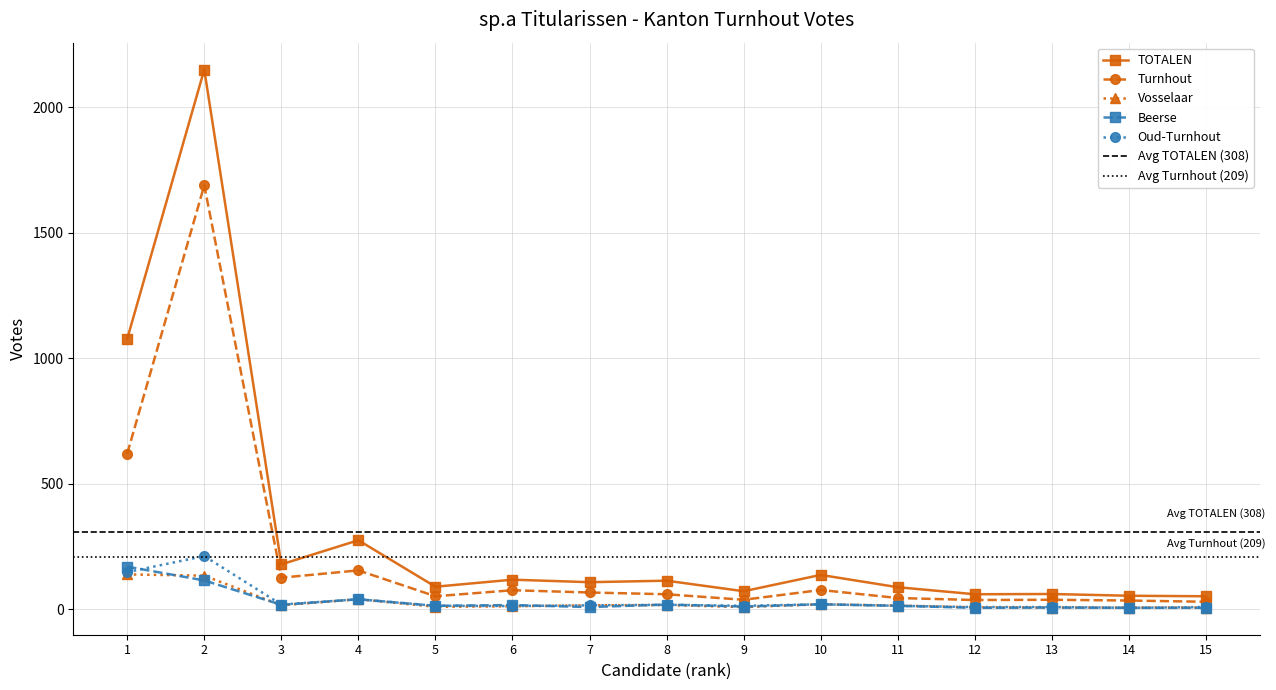

Where is the first local minimum for TOTALEN?

3